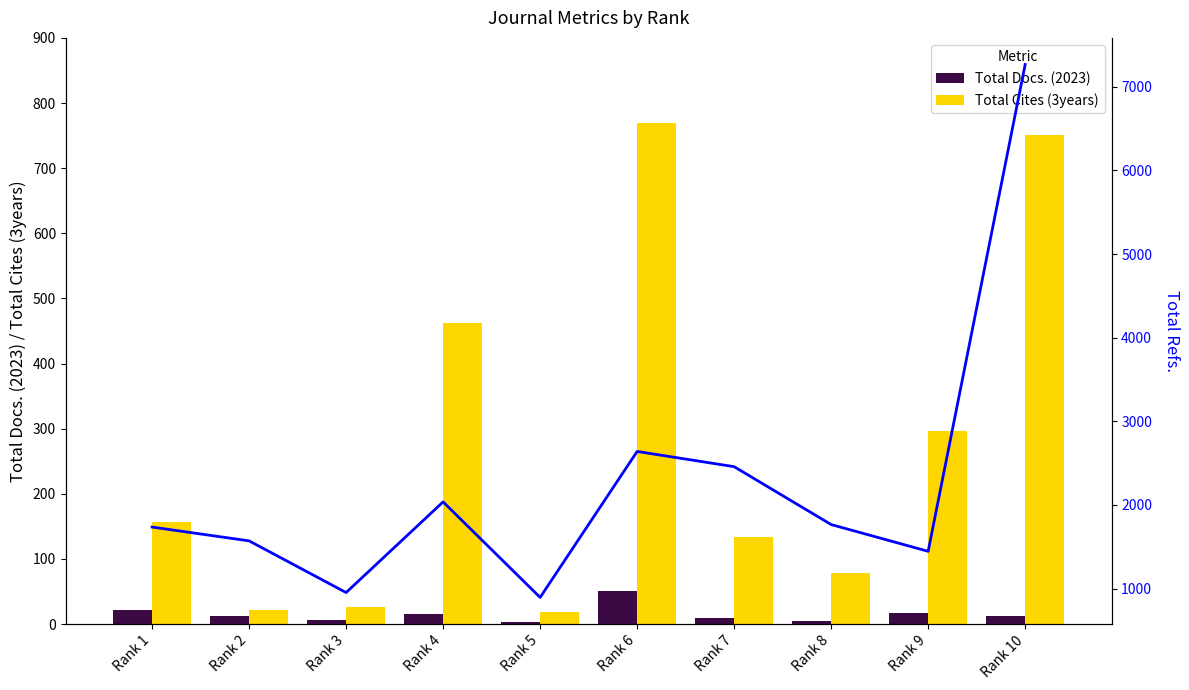

Reading left to right, list all the values displayed in this chart.

Total Docs. (2023): 22	13	6	15	3	51	9	4	17	12
Total Cites (3years): 156	22	26	463	19	770	133	78	296	751
Total Refs.: 1736	1571	953	2037	895	2640	2458	1766	1446	7266